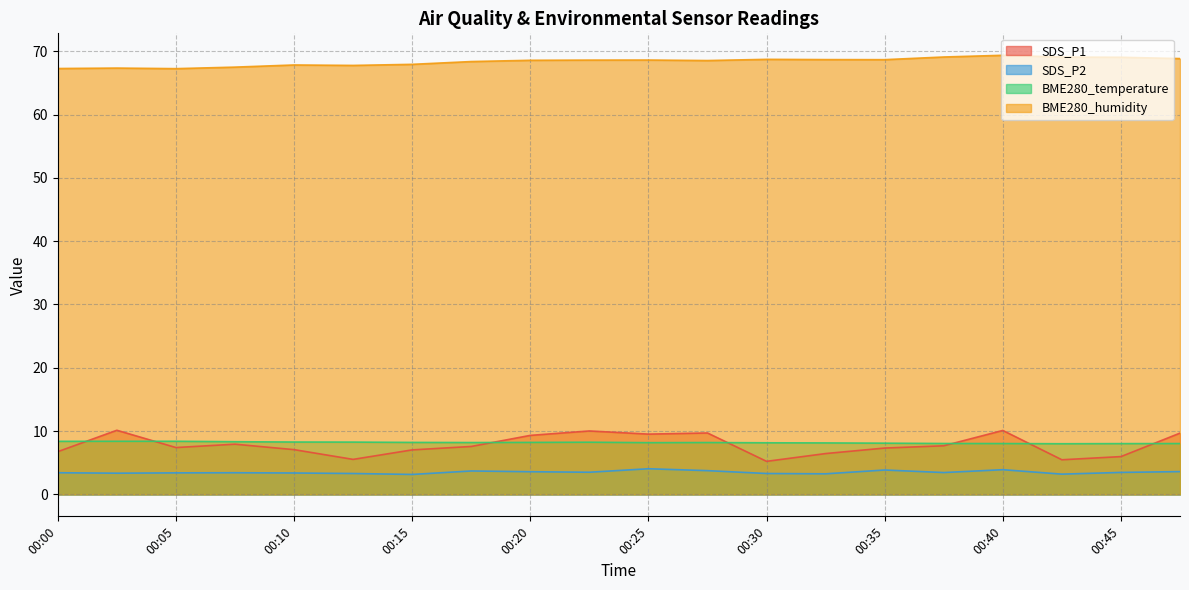

True or false: SDS_P2 has a value of 2.0 at 00:35.

False